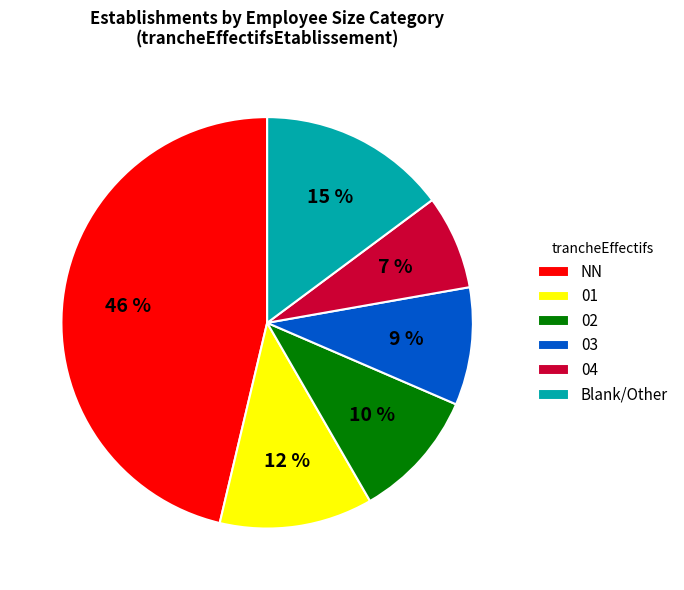

Which slice is the smallest?

04